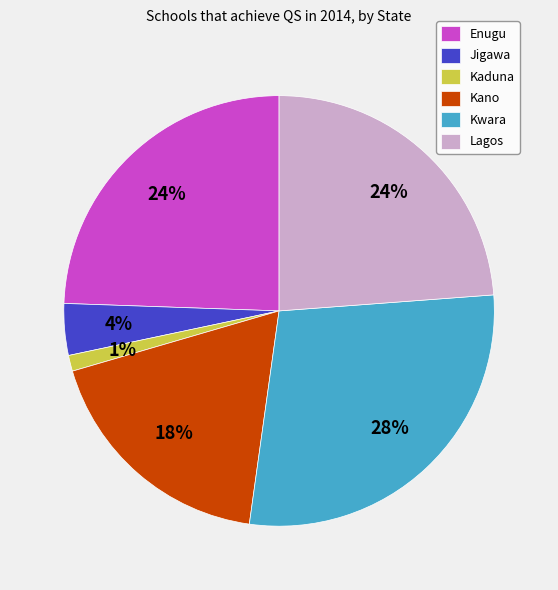

Does any single category account for the majority?

No